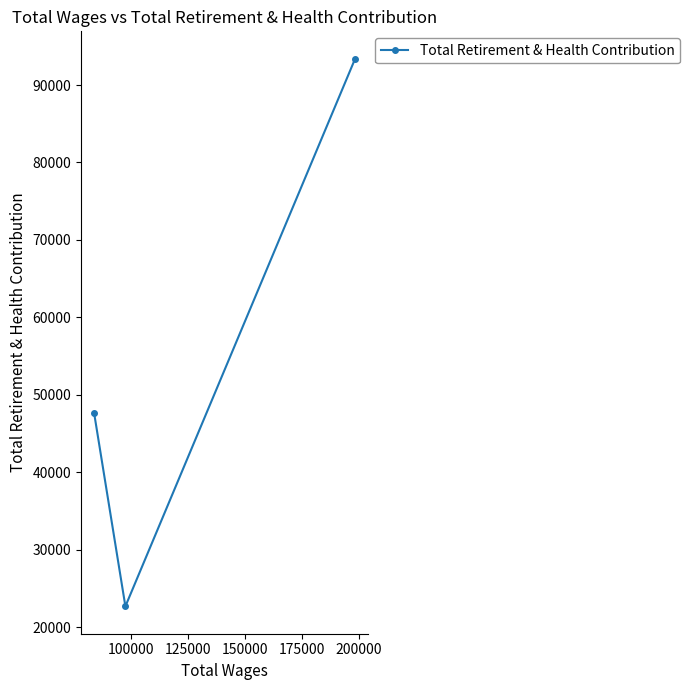

What is the maximum value shown in the chart?

93397